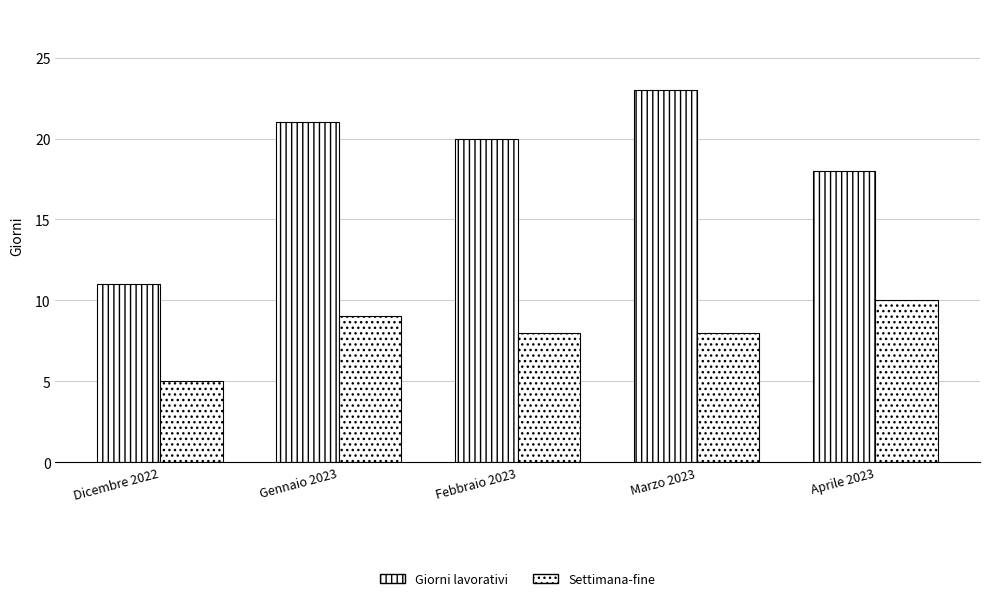

What is the label of the 2nd bar from the left?

Gennaio 2023